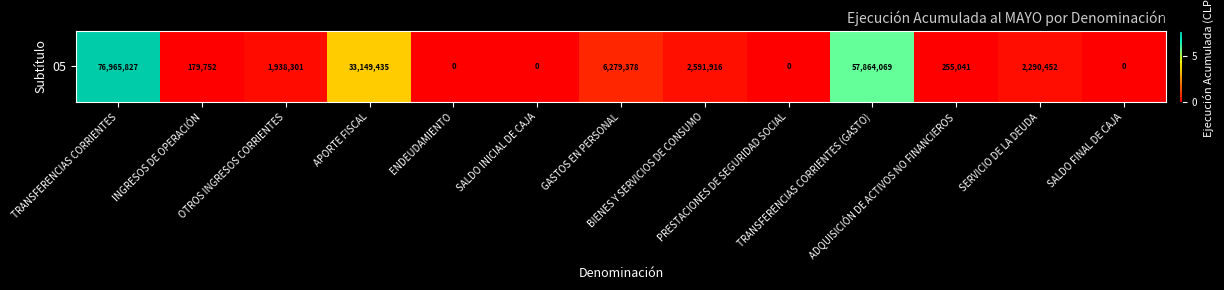

Which label corresponds to the largest value in the chart?

TRANSFERENCIAS CORRIENTES